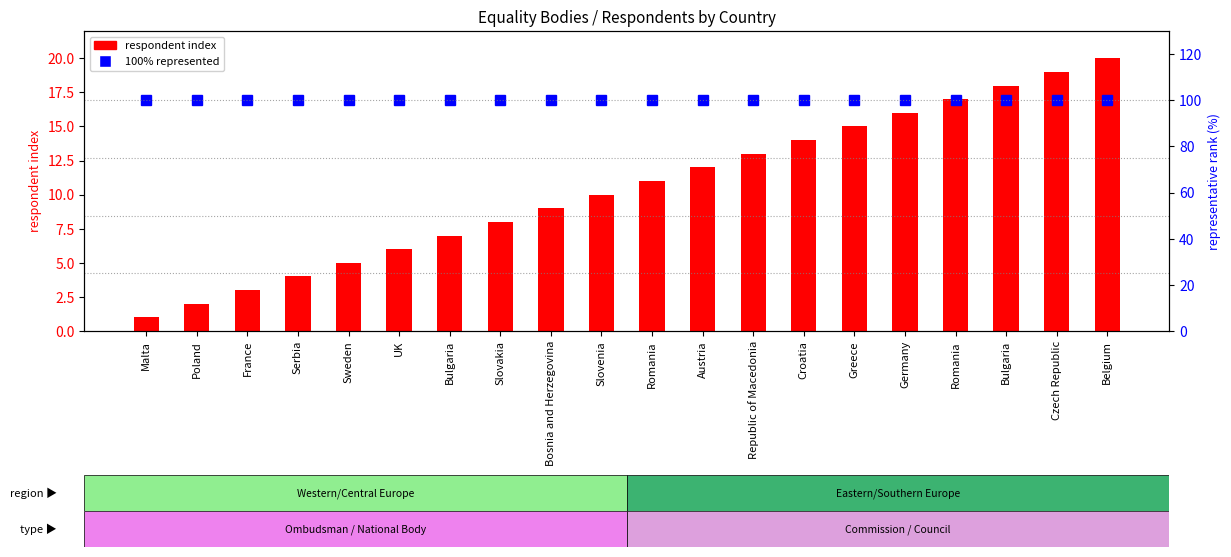

Are the bars grouped side by side (vs. stacked)?

Yes